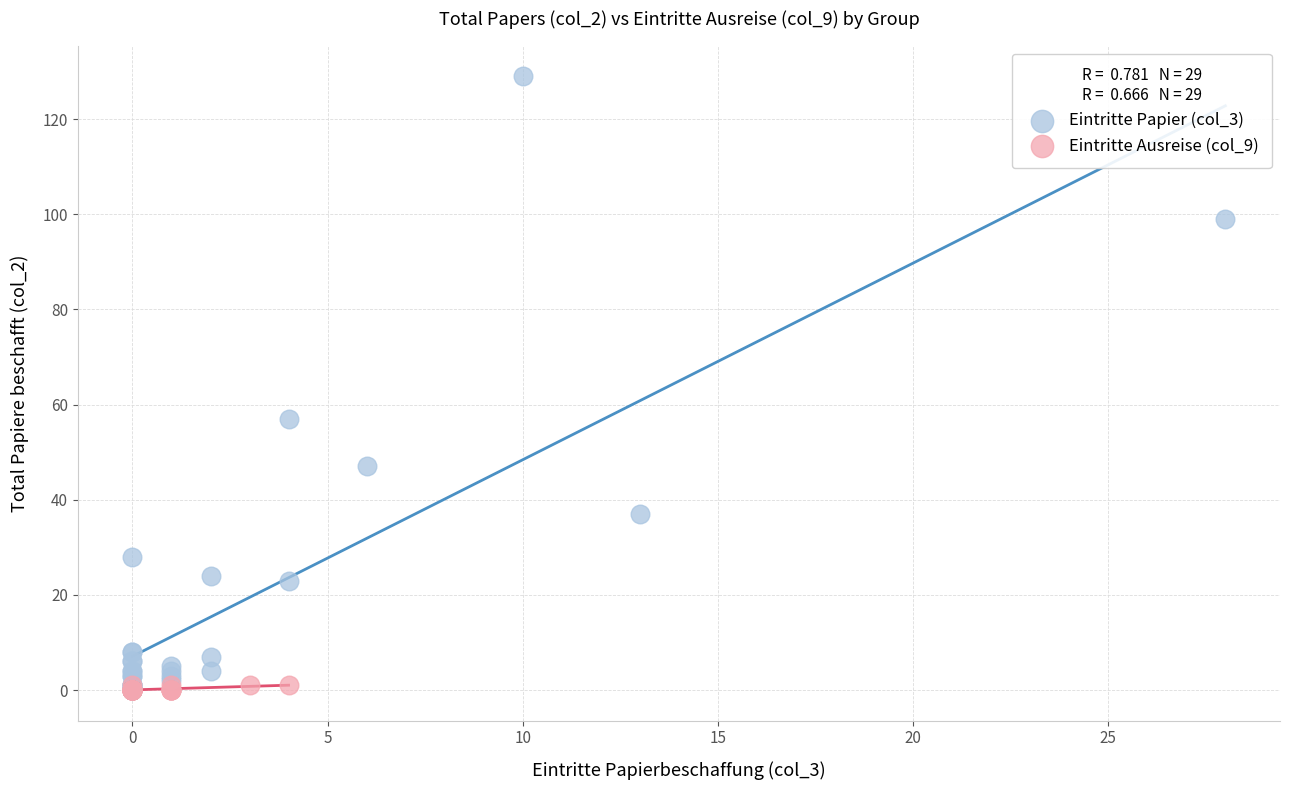

What are all the series names shown in the legend?

Eintritte Papier (col_3), Eintritte Ausreise (col_9)